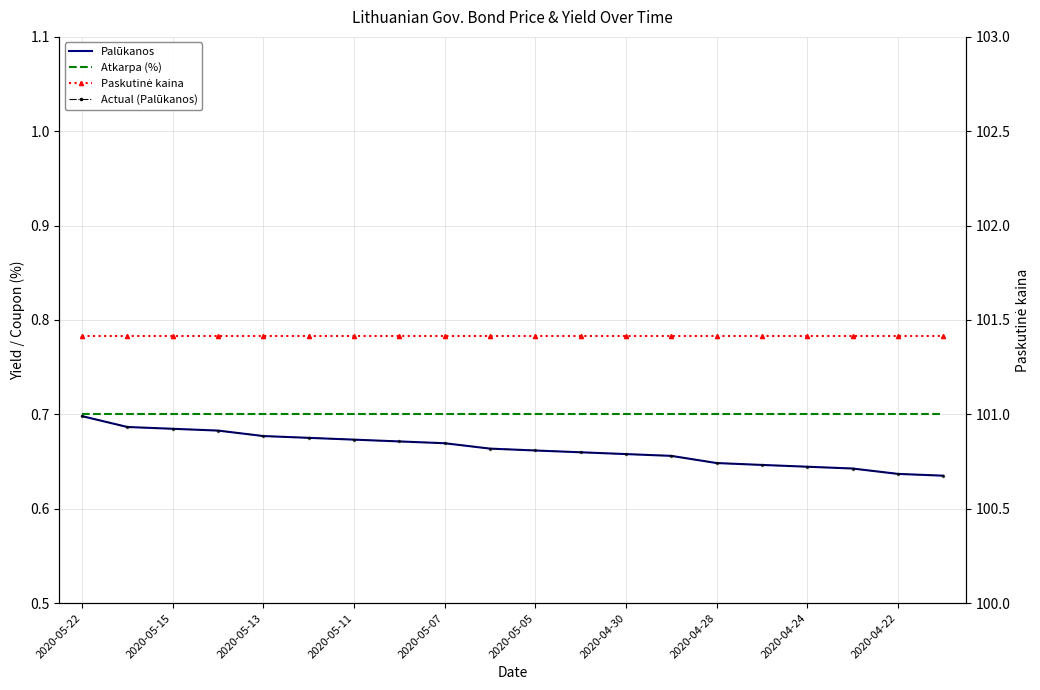

At which category is the sum across all series the highest?

2020-05-22